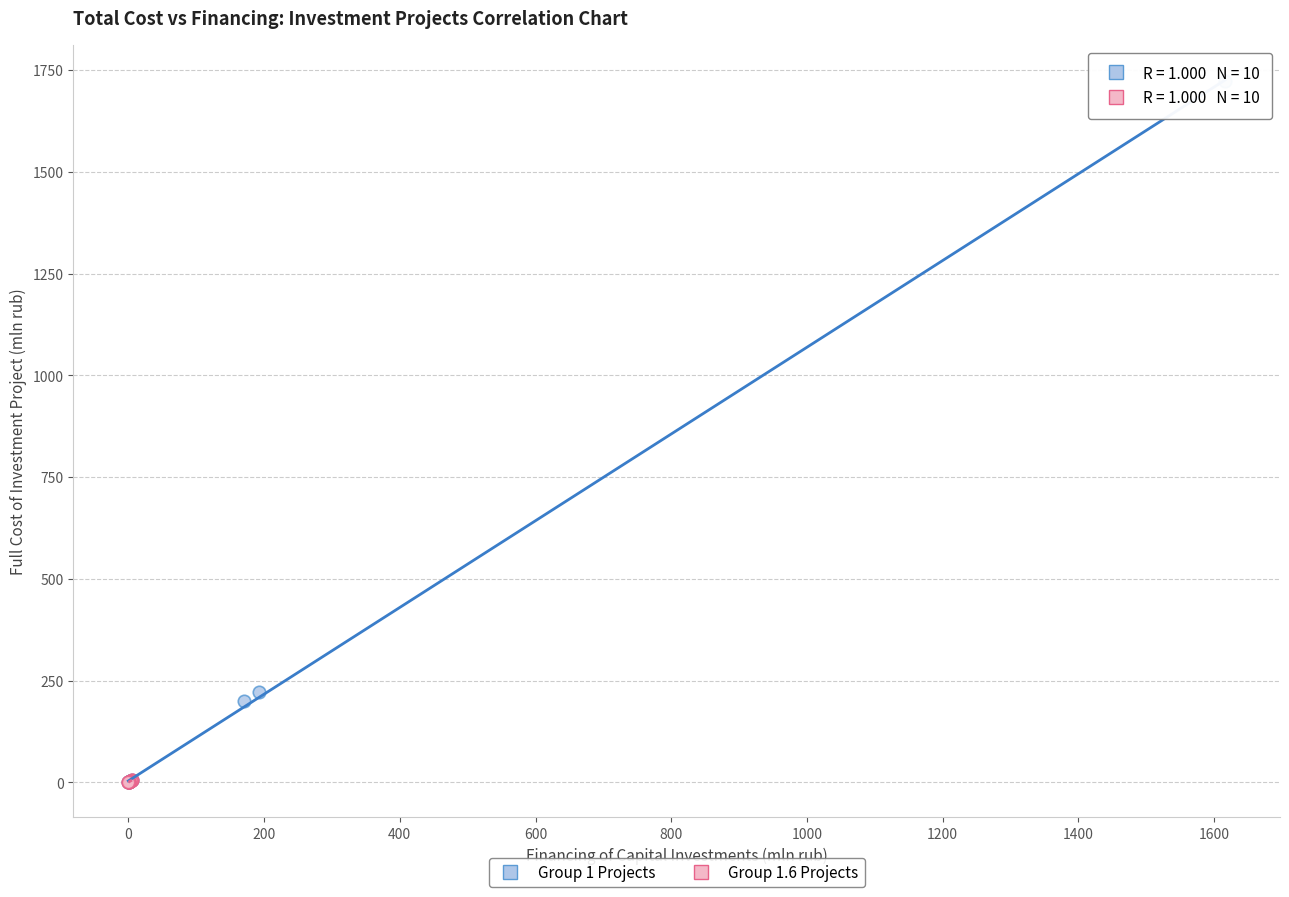

Which series reaches the maximum Y coordinate?

Group 1 Projects